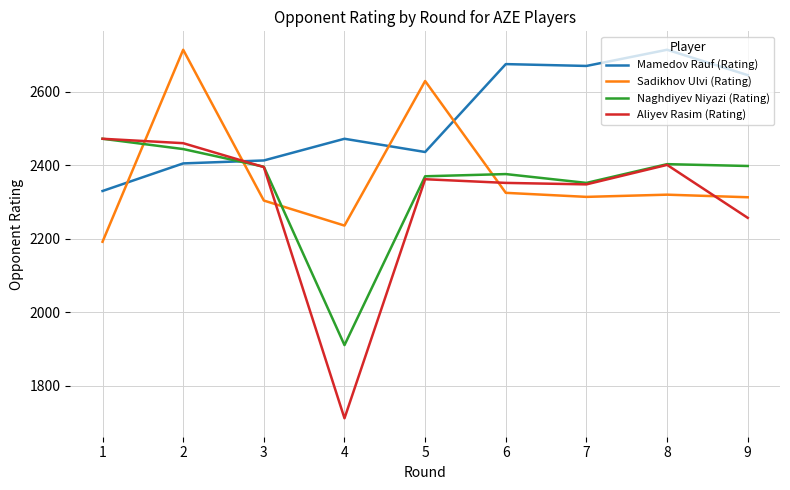

How many lines are shown in the chart?

4